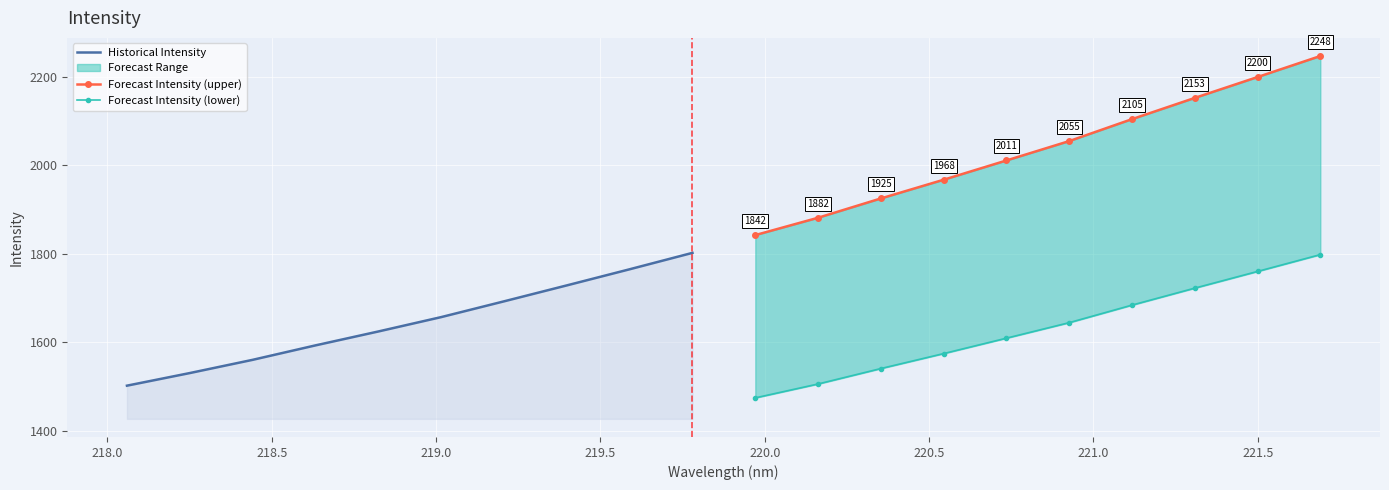

True or false: Historical Intensity and Forecast Intensity (lower) intersect in this chart.

False